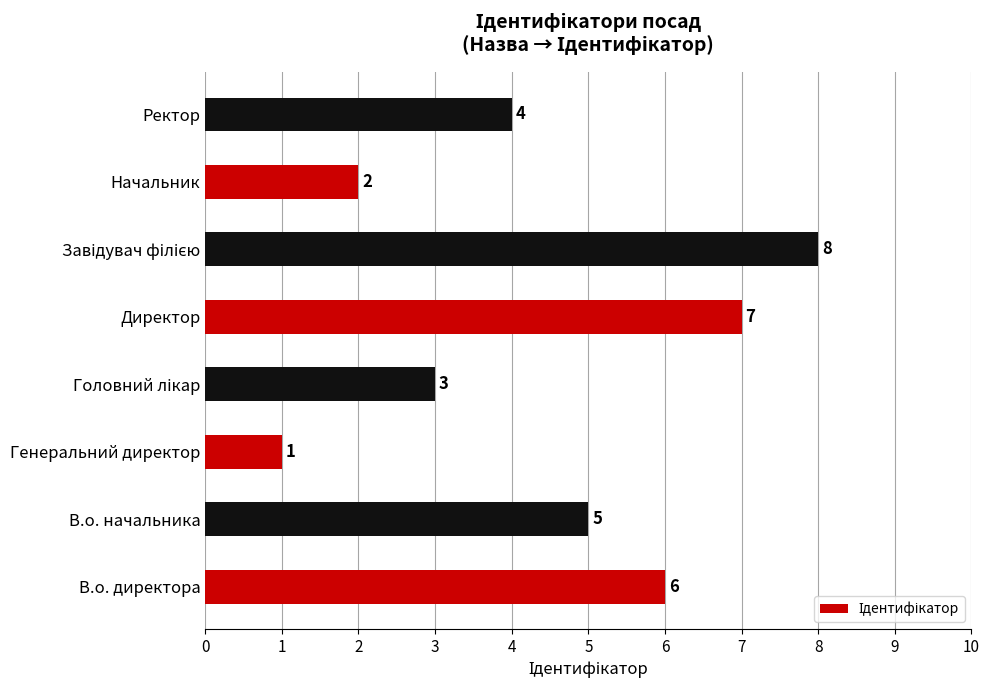

Which has a higher value, В.о. начальника or Начальник?

В.о. начальника